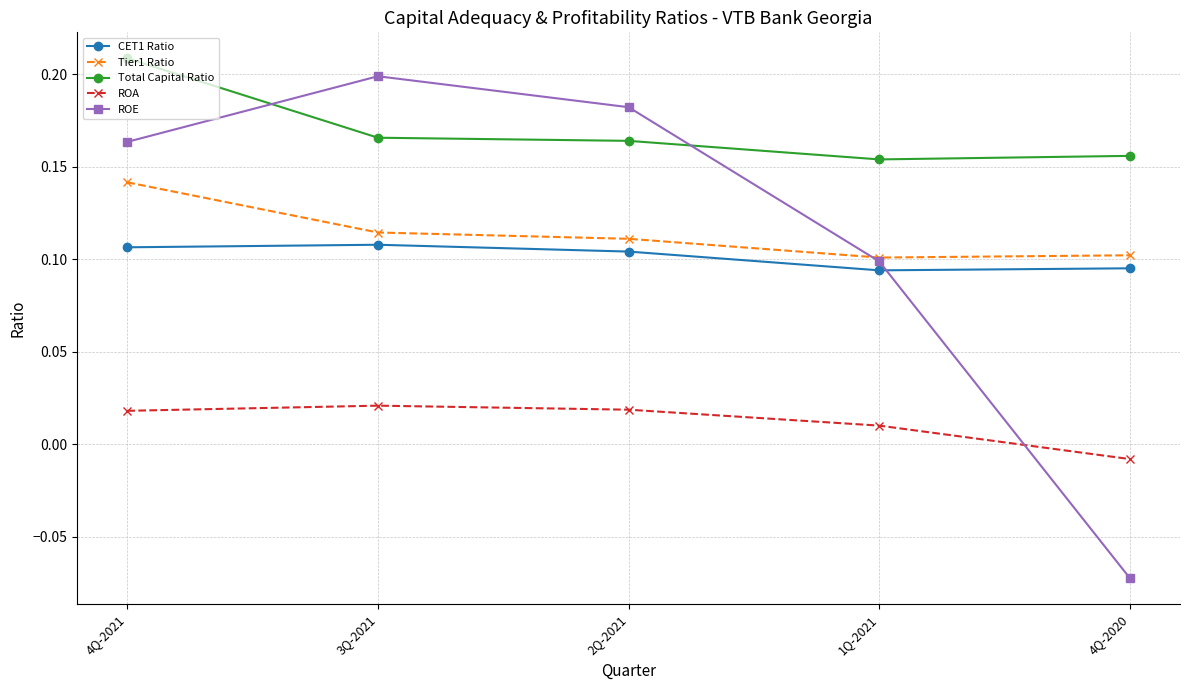

True or false: CET1 Ratio has a value of 0.0 at 2Q-2021.

False